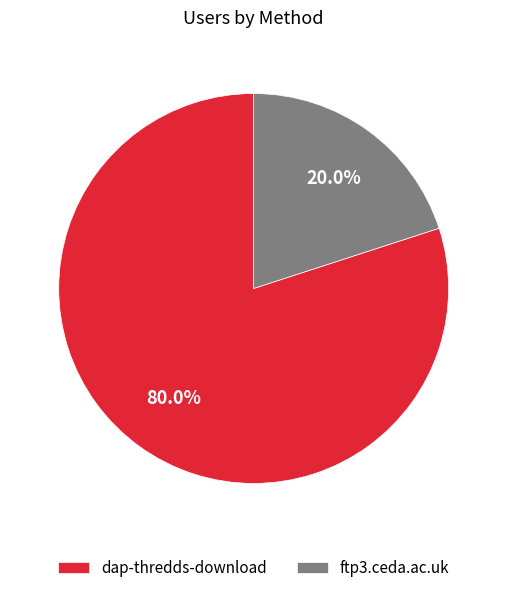

Between ftp3.ceda.ac.uk and dap-thredds-download, which is larger?

dap-thredds-download